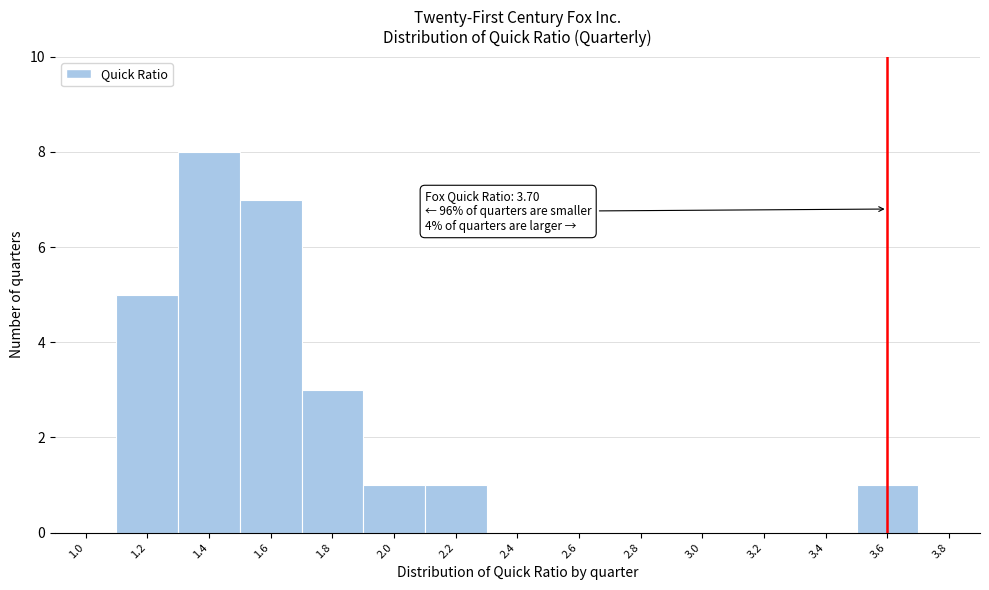

Reading right to left, what are all the values shown in this chart?

3.8=0	3.6=1	3.4=0	3.2=0	3.0=0	2.8=0	2.6=0	2.4=0	2.2=1	2.0=1	1.8=3	1.6=7	1.4=8	1.2=5	1.0=0